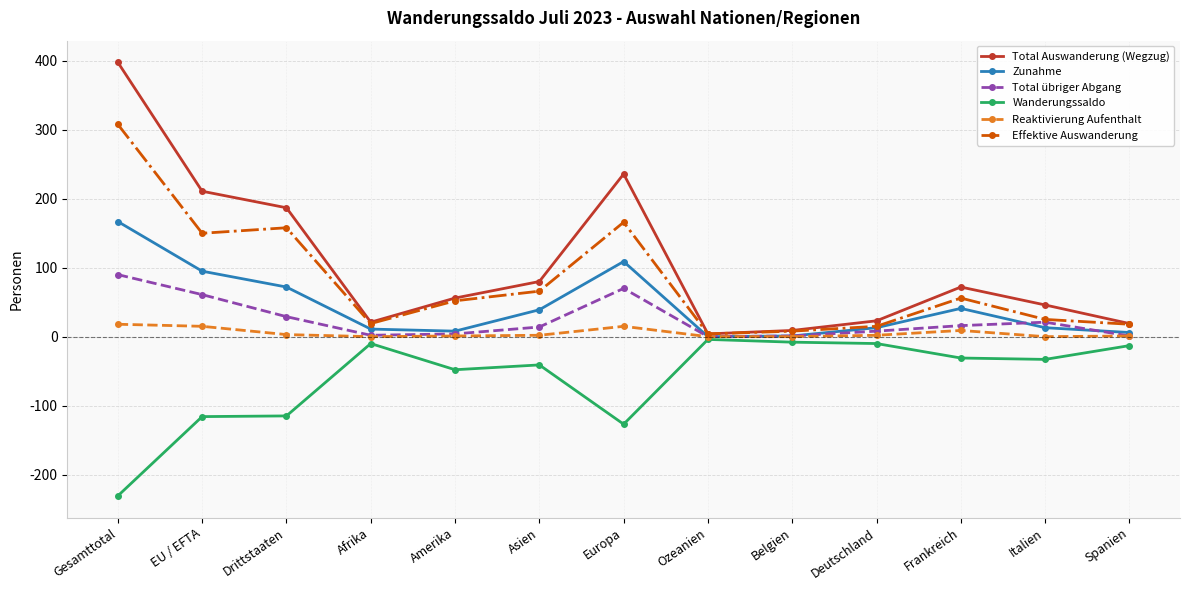

How many categories are shown in the chart?

13